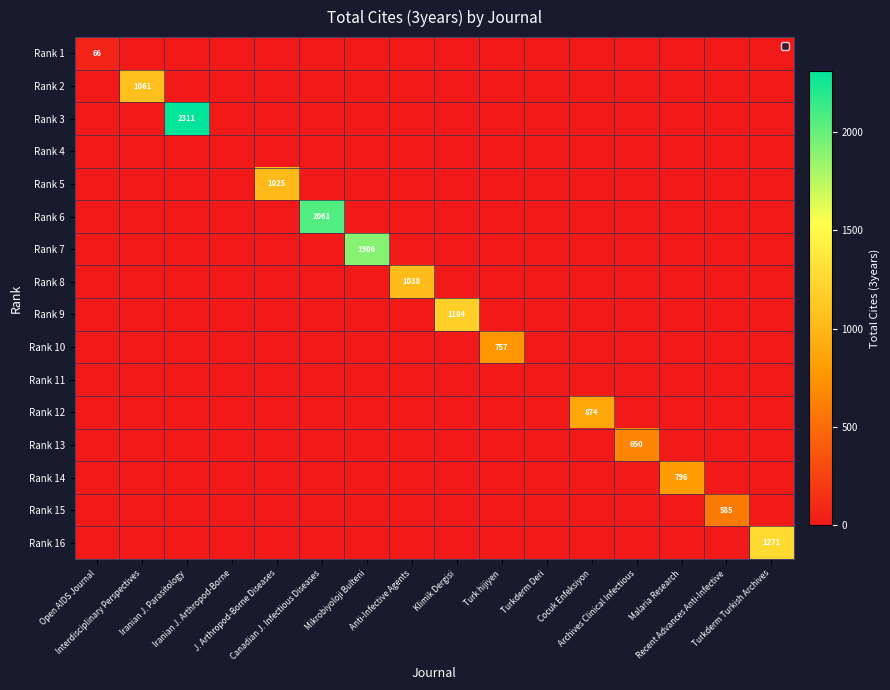

Where is Rank 6 nearest to the value 1030?

Open AIDS Journal